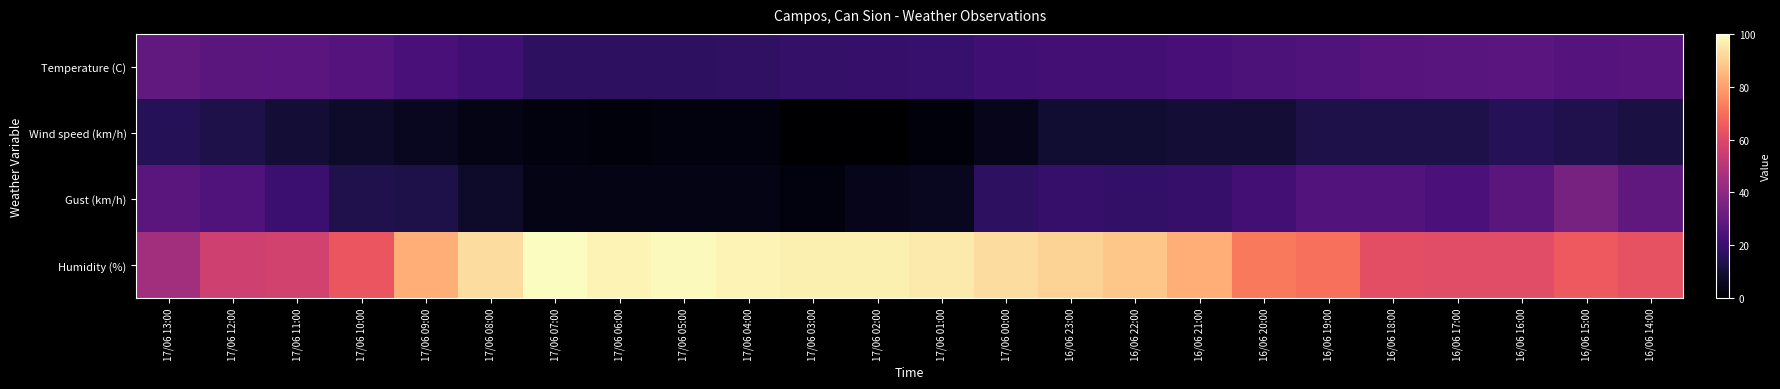

Which series has the widest spread of values?

Humidity (%)